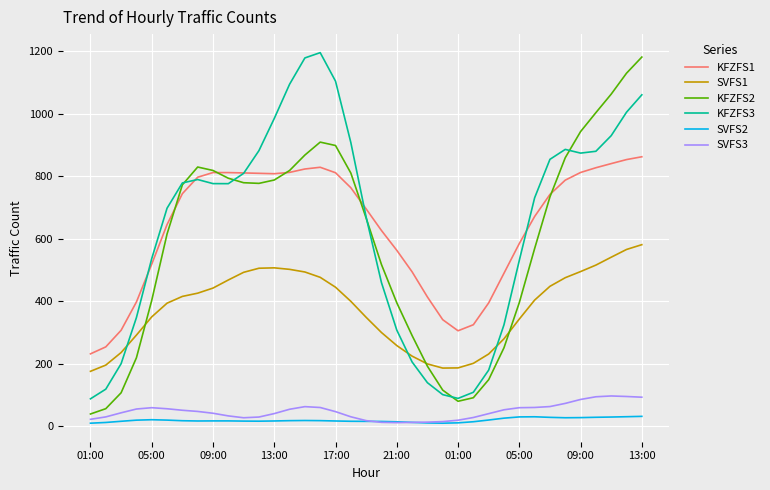

What is the minimum value for KFZFS3?

87.8